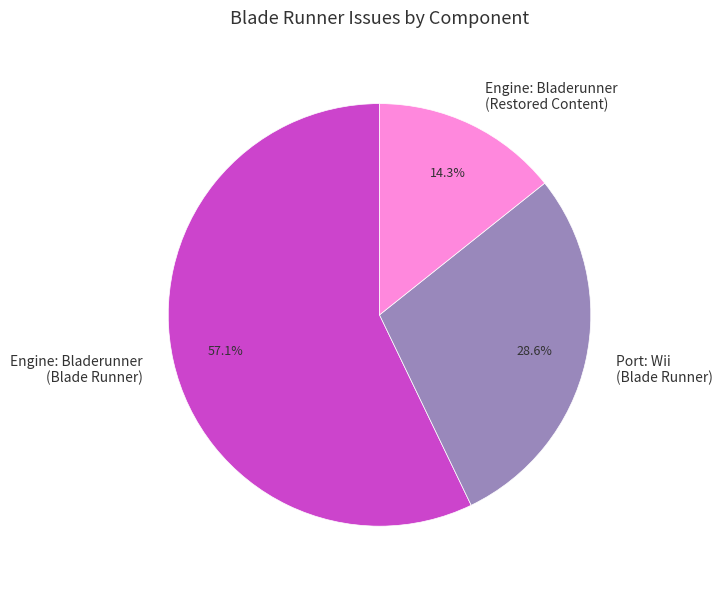

What is the largest slice in the pie chart?

Engine: Bladerunner (Blade Runner)